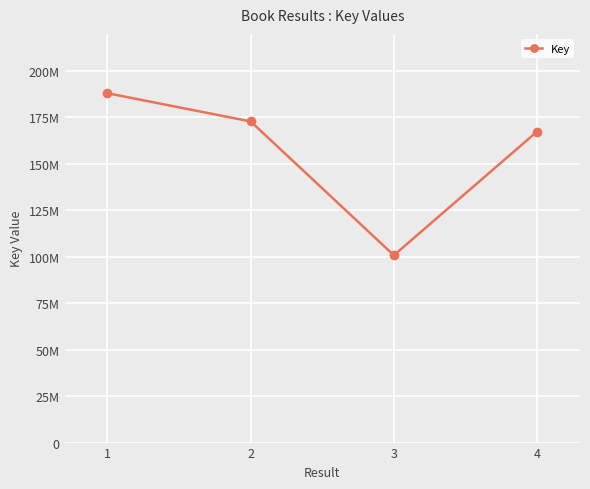

Which has a higher value, 3 or 1?

1